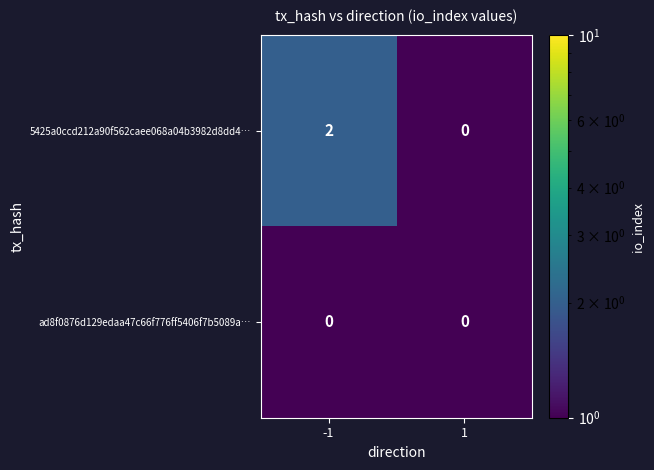

What is the minimum value shown in the chart?

0